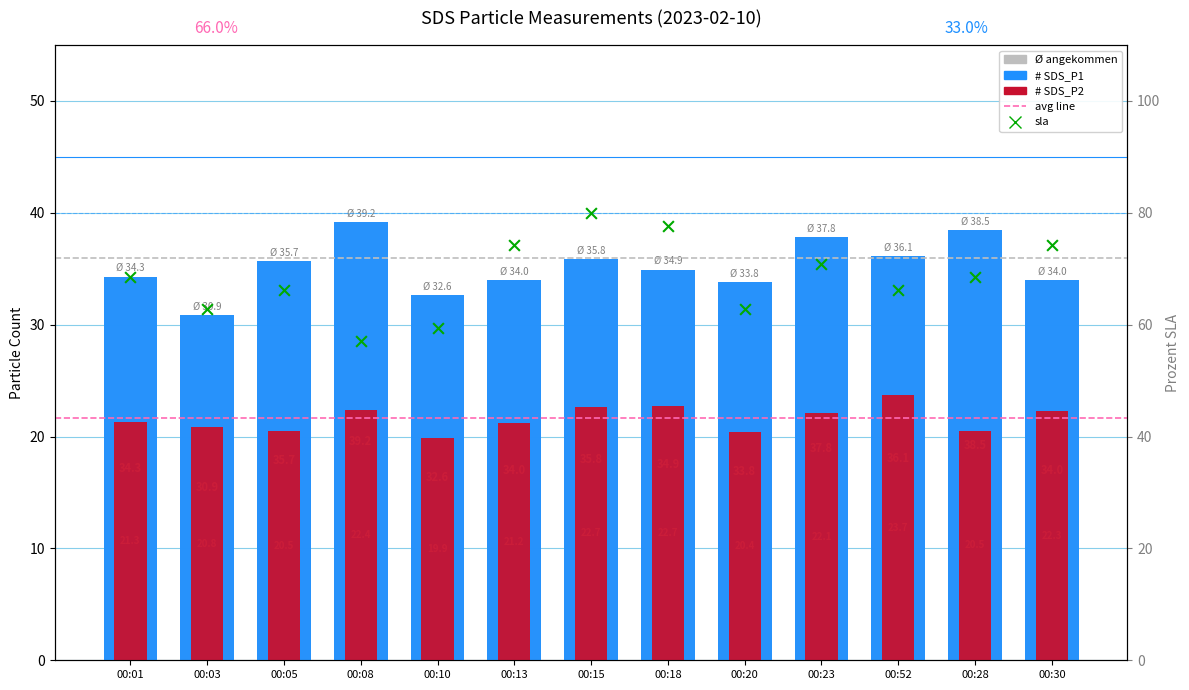

At how many categories does at least one series exceed 33?

13